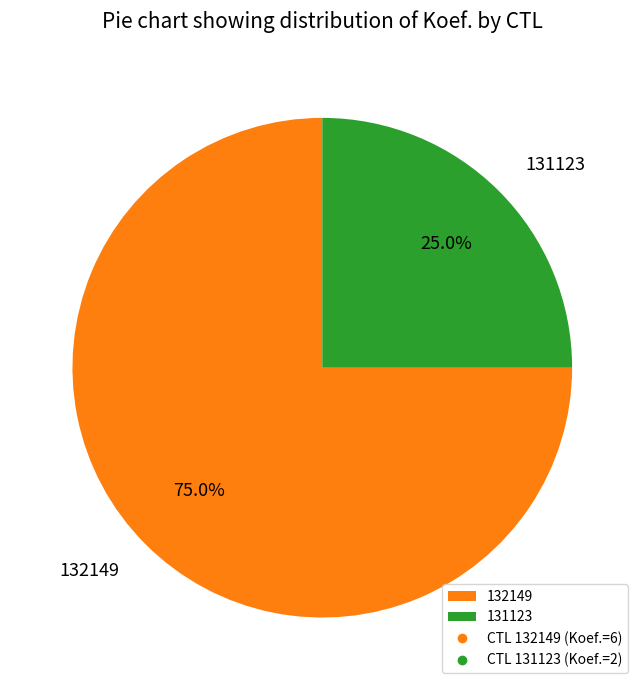

To the nearest percent, what is the difference between the largest and smallest slice percentages?

50%